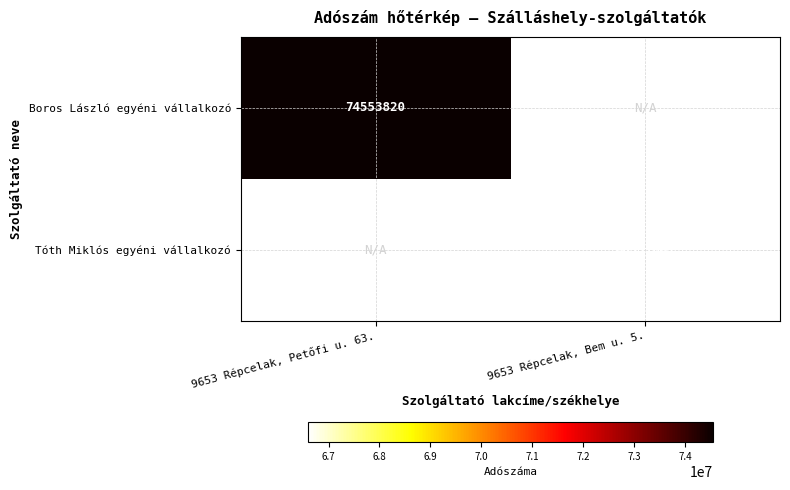

The Boros László egyéni vállalkozó series shows 105148924 at 9653 Répcelak, Petőfi u. 63.. True or false?

False